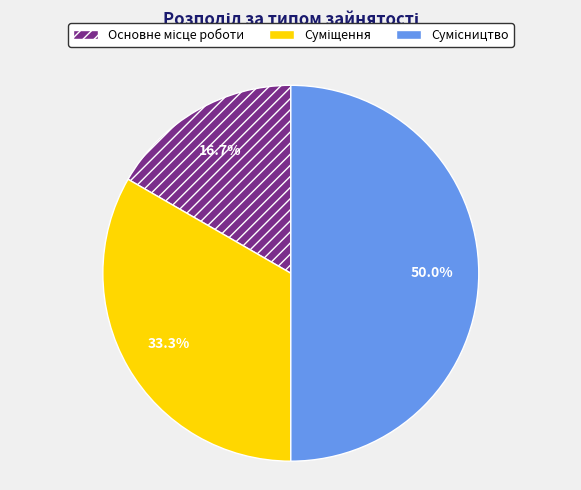

How many slices are in this pie chart?

3